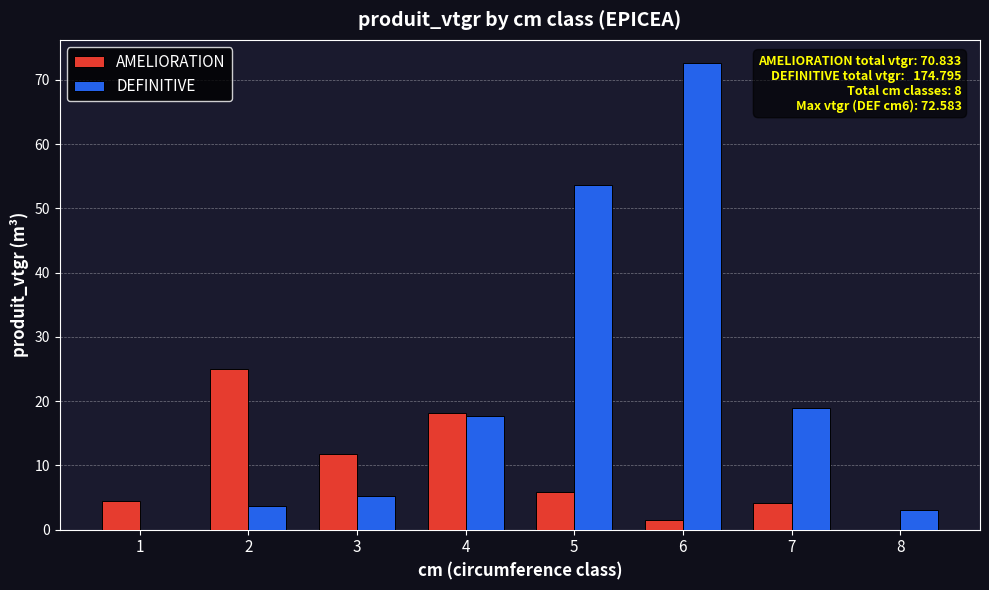

True or false: AMELIORATION has a value of 1.6 at 6.

True